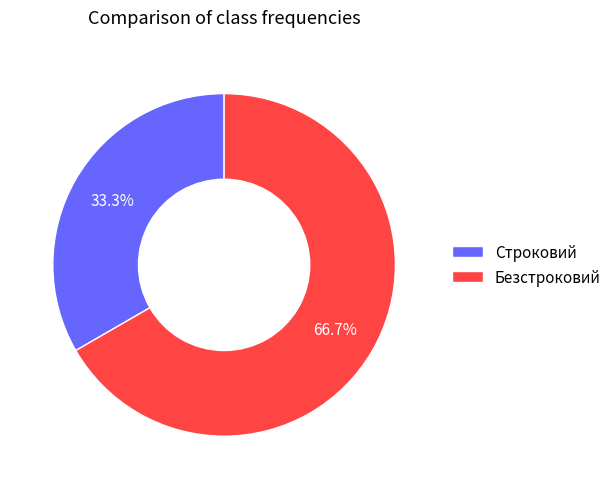

Rank the categories by value from highest to lowest.

Безстроковий, Строковий